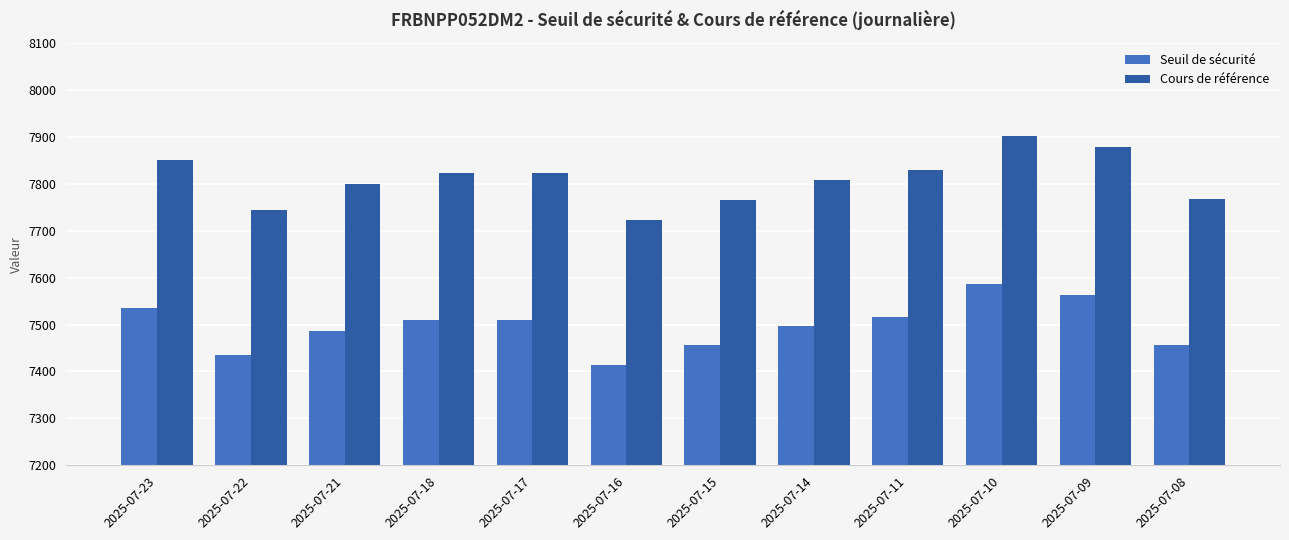

What is the smallest value displayed?

7413.2